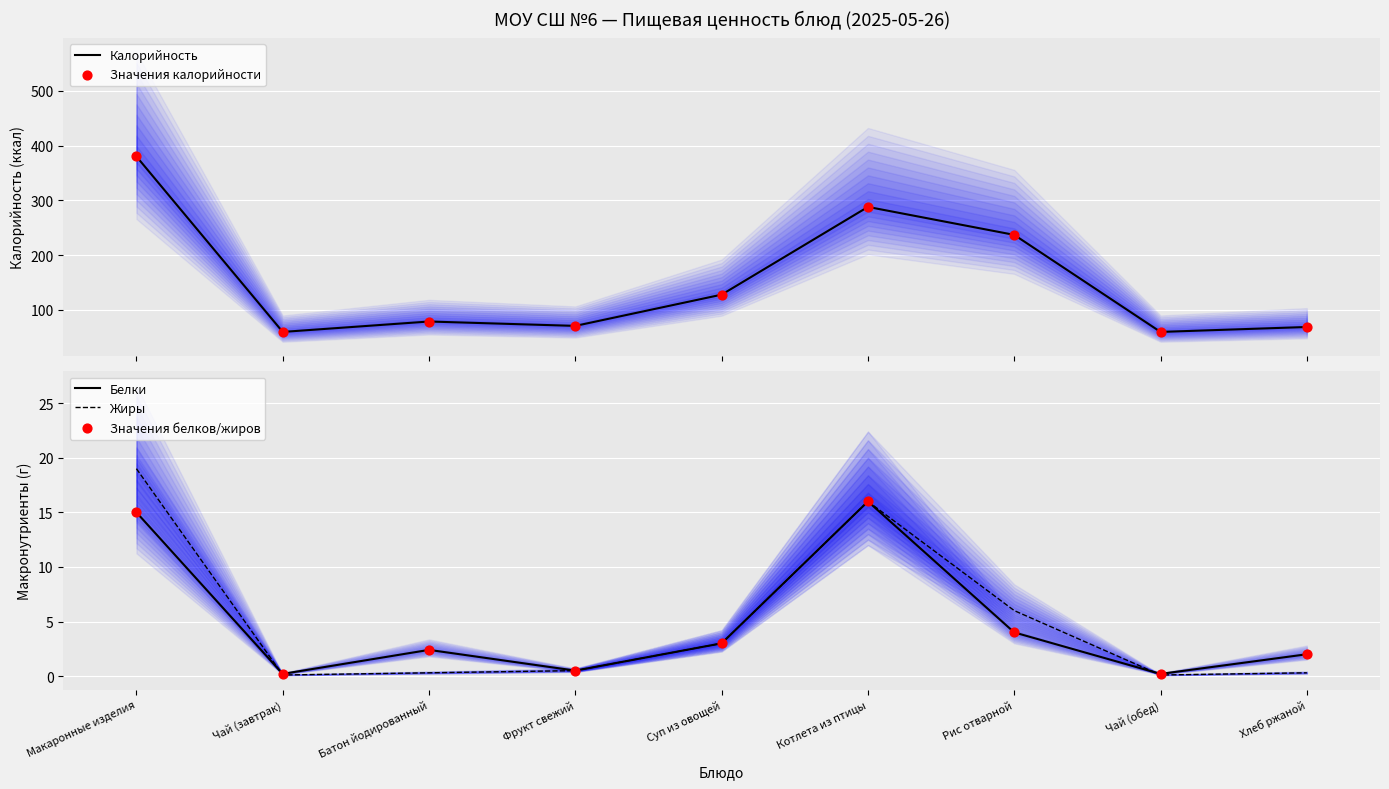

What are all the series names shown in the legend?

Калорийность, Значения калорийности, Белки, Жиры, Значения белков/жиров